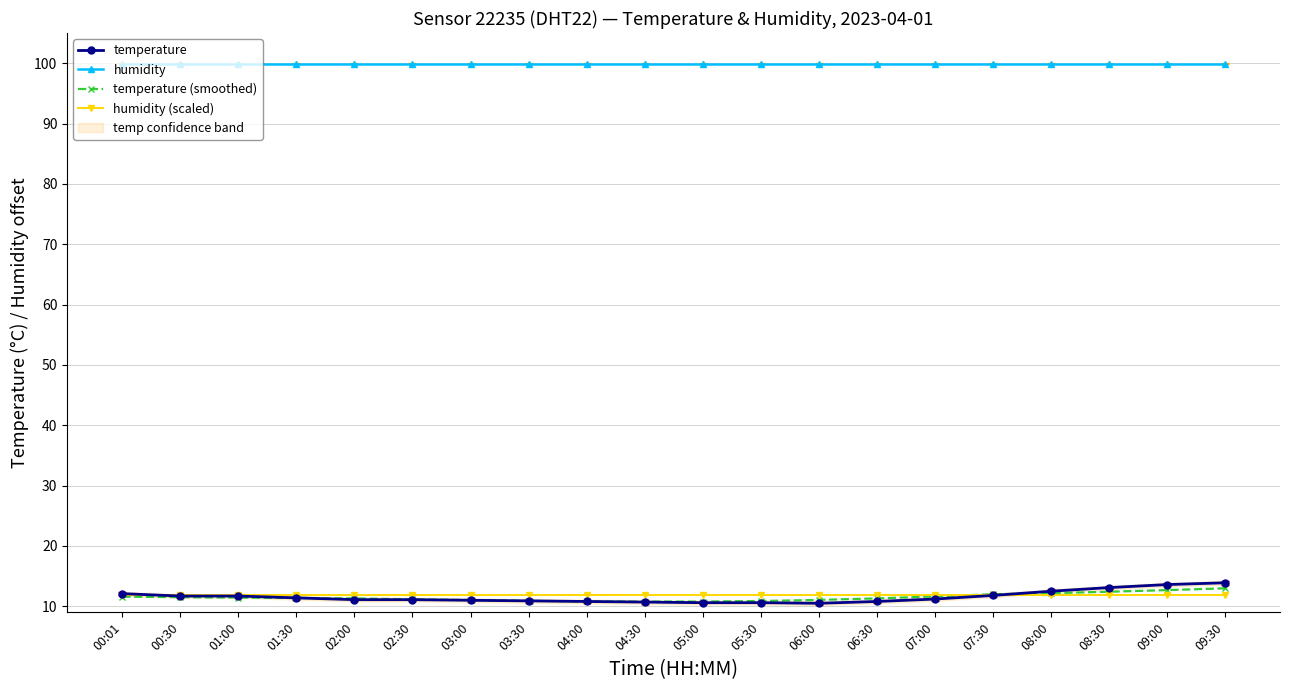

What is the label of the 19th point from the left?

09:00